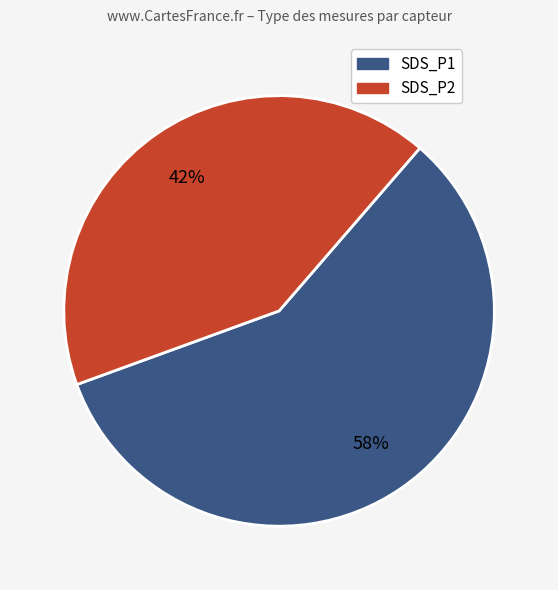

To the nearest percent, what is the difference between the largest and smallest slice percentages?

16%